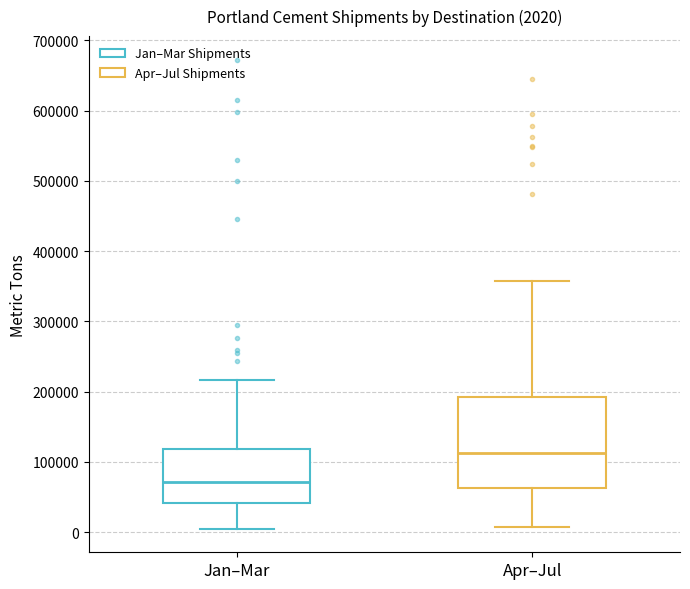

Which box's median line is the highest?

Apr–Jul